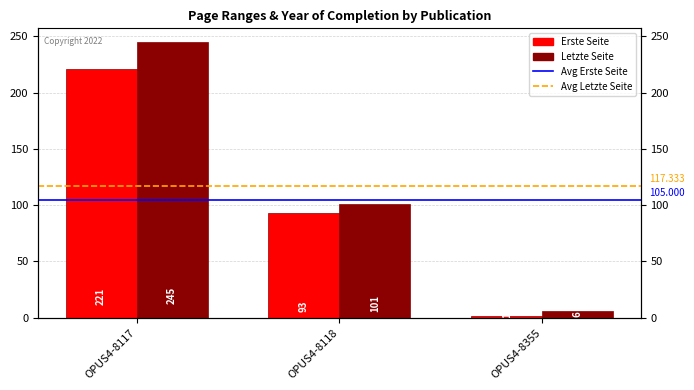

Reading right to left, what are all the values shown in this chart?

Erste Seite: 1	93	221
Letzte Seite: 6	101	245